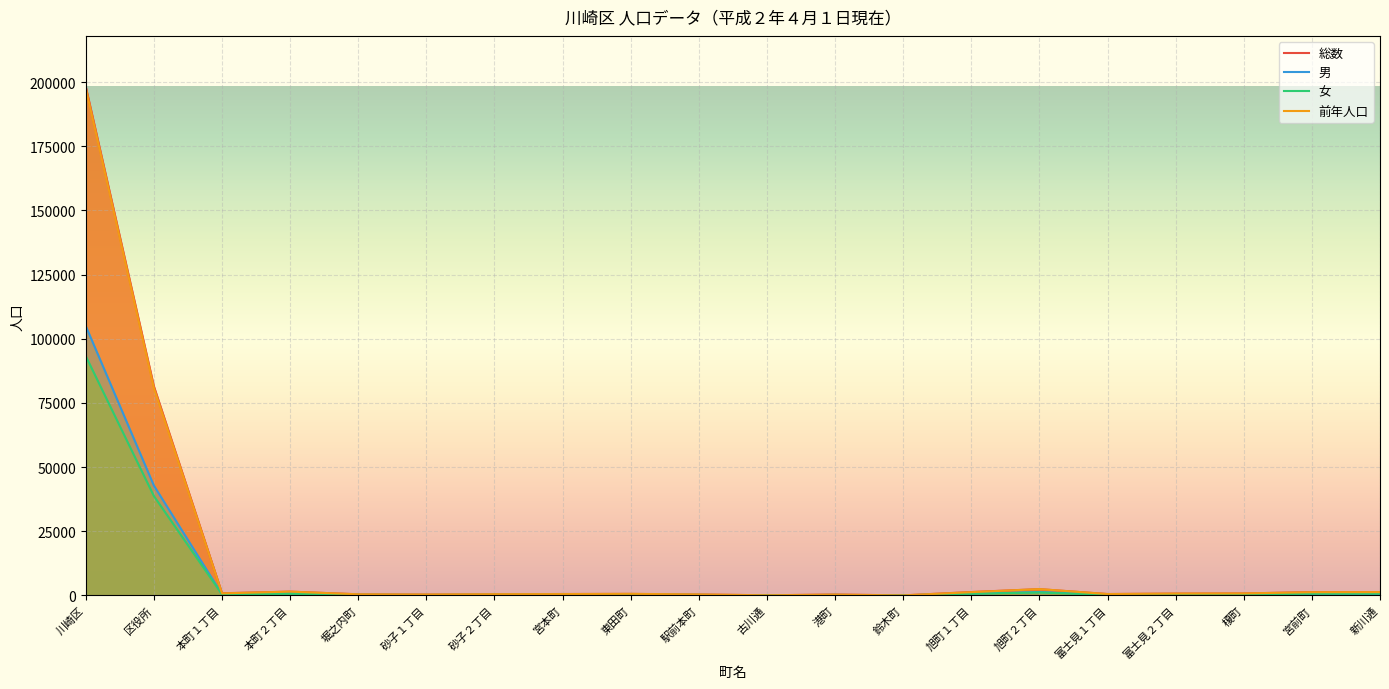

True or false: 男 has a value of 808 at 新川通.

False